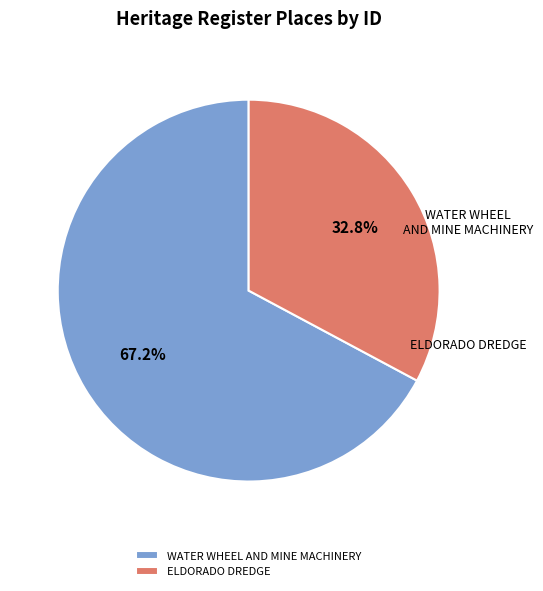

Combined, what portion of the pie is WATER WHEEL AND MINE MACHINERY and ELDORADO DREDGE?

100.0%